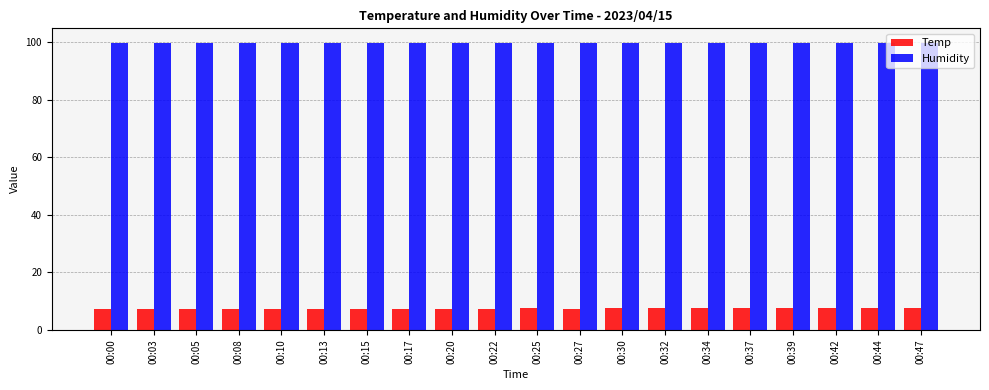

What is the difference between the highest and lowest values at 00:08?

92.5